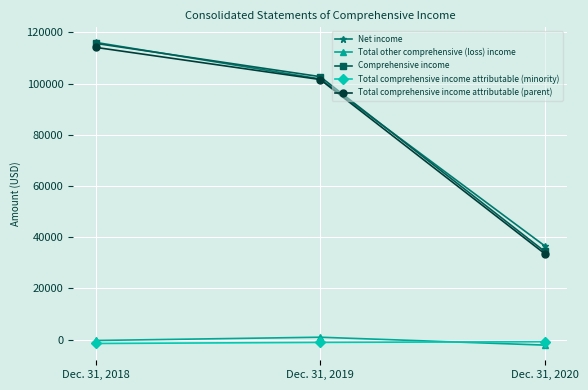

What is the minimum value for Total comprehensive income attributable (minority)?

-1559